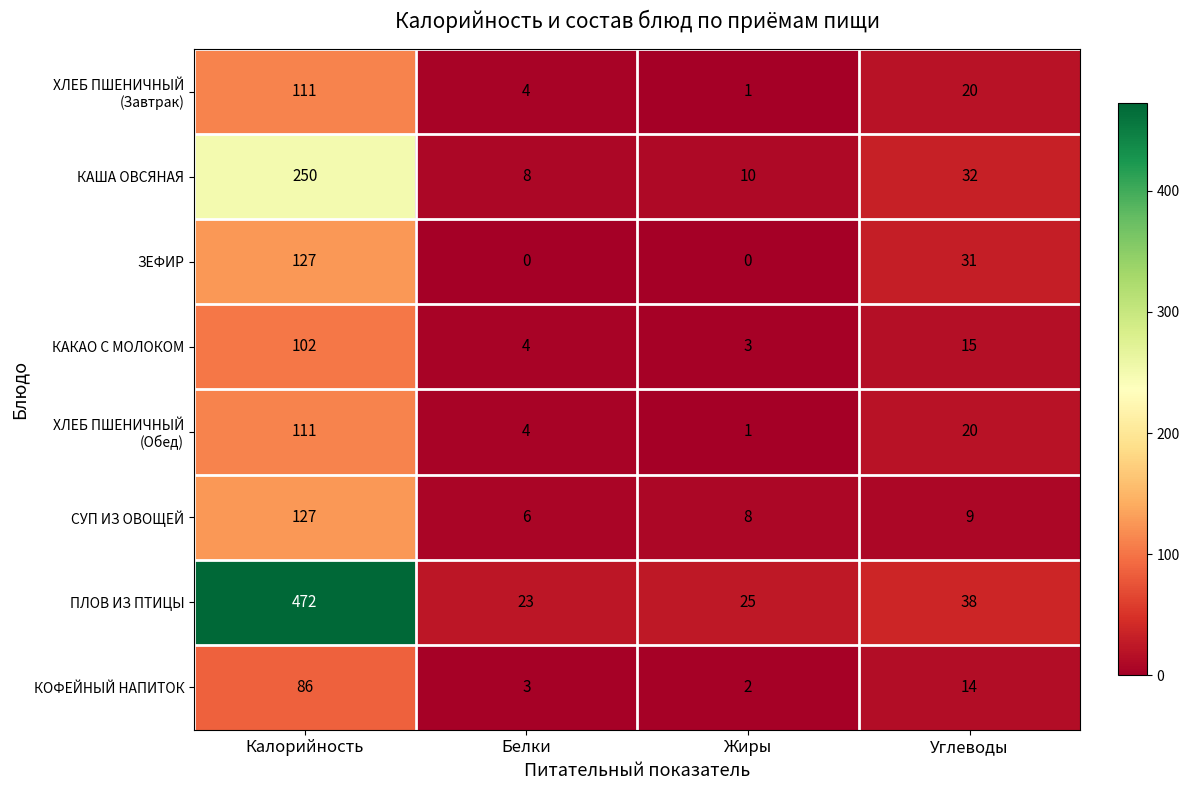

Where does the ЗЕФИР series first go above 31?

Калорийность